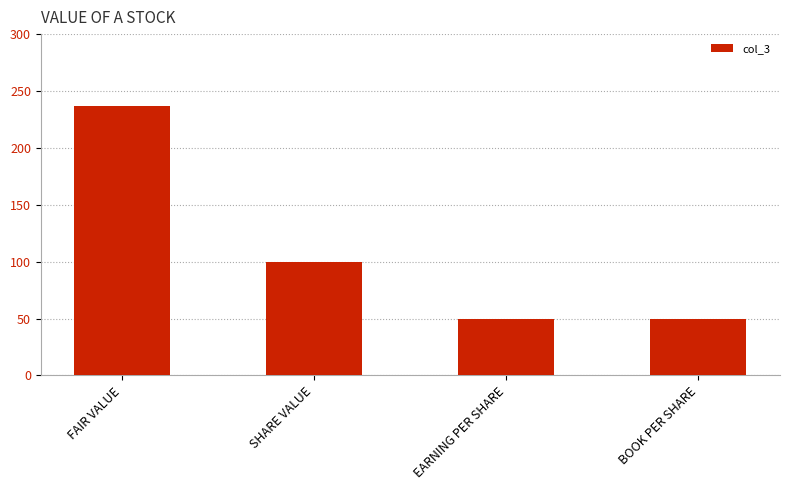

The value at BOOK PER SHARE is 50.0. True or false?

True